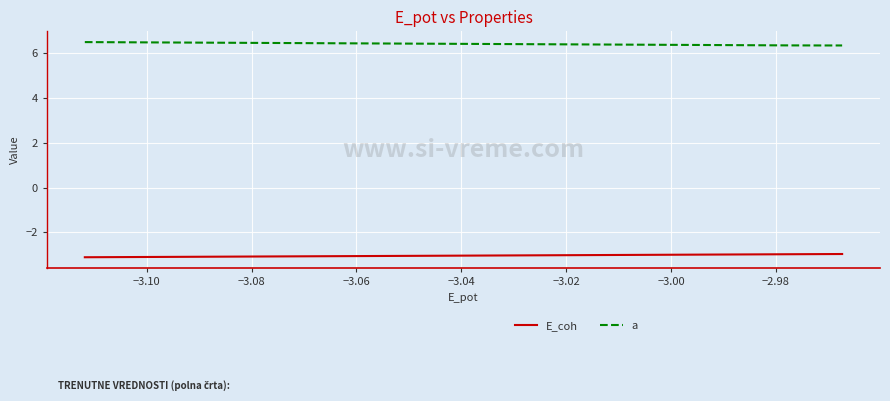

Which series has the largest total across all categories?

a